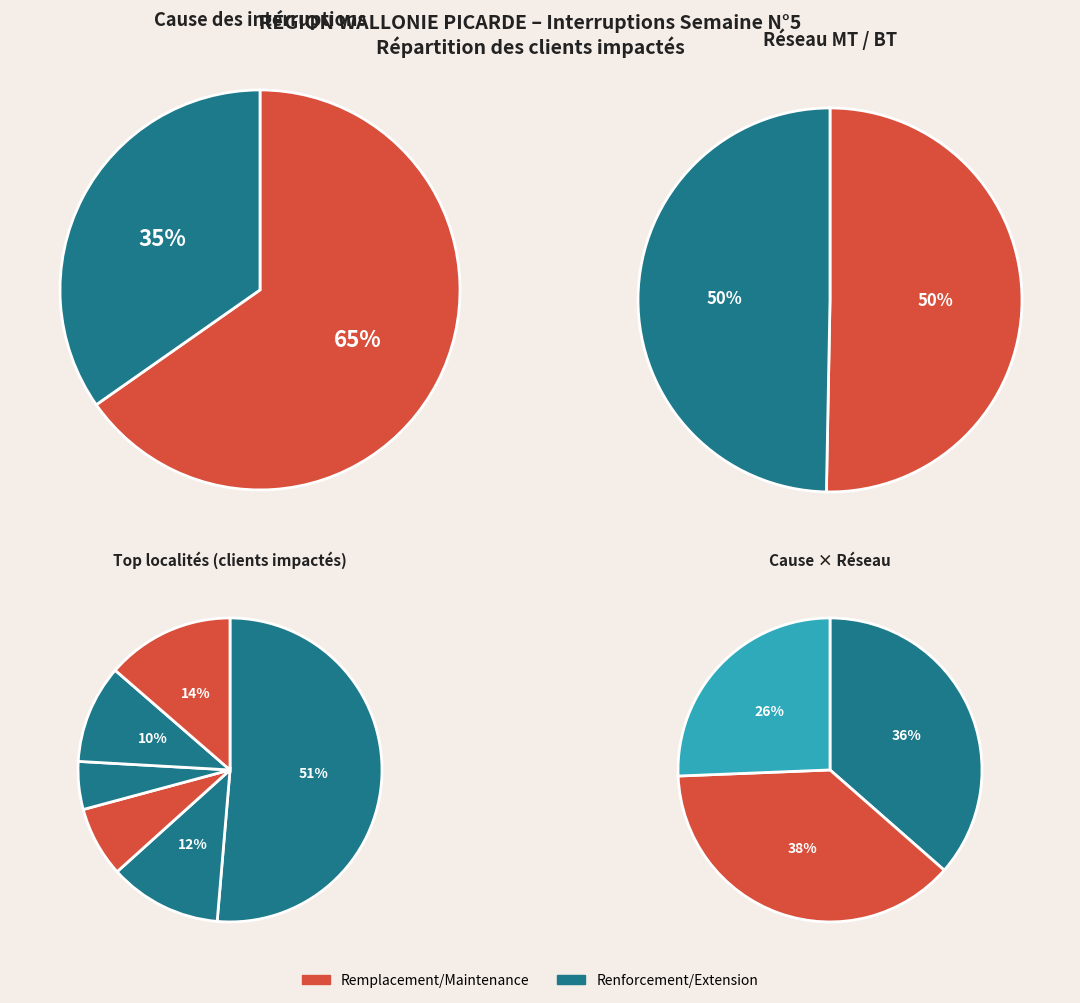

What percentage is the GRATY slice, to the nearest percent?

4%